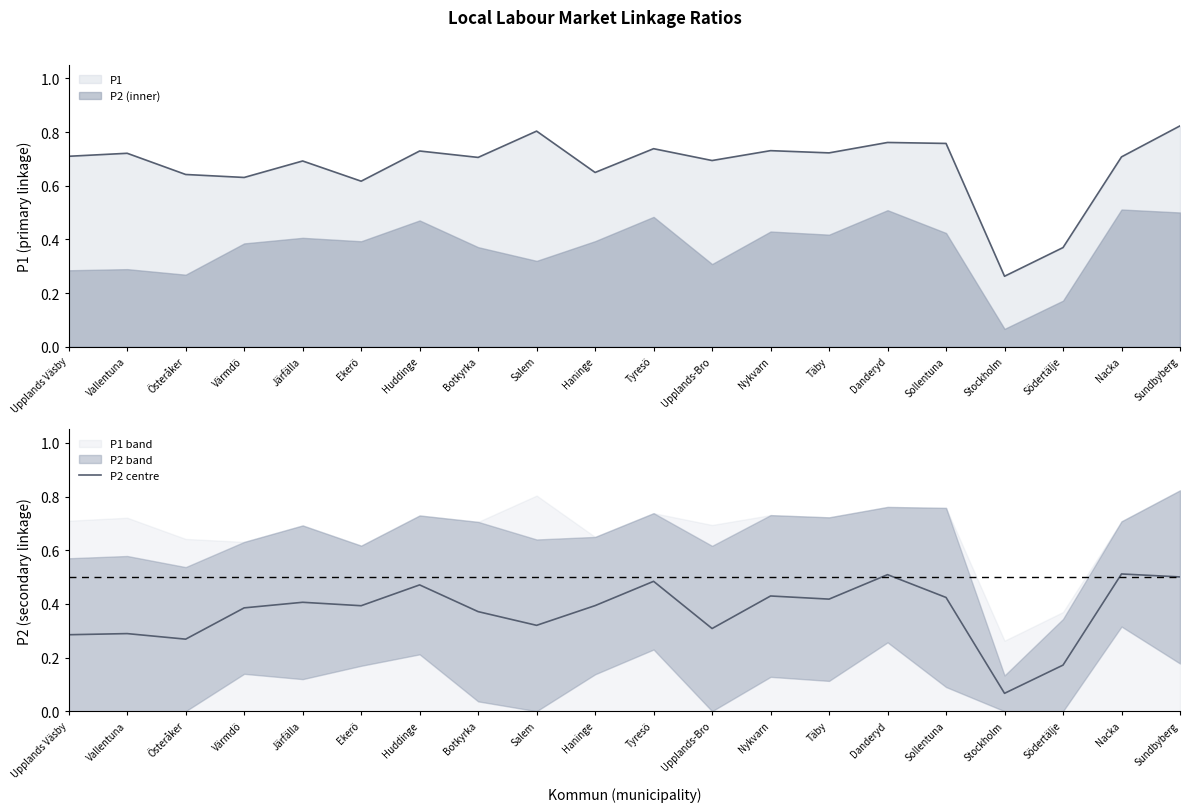

How many values are between 0 and 1?

20